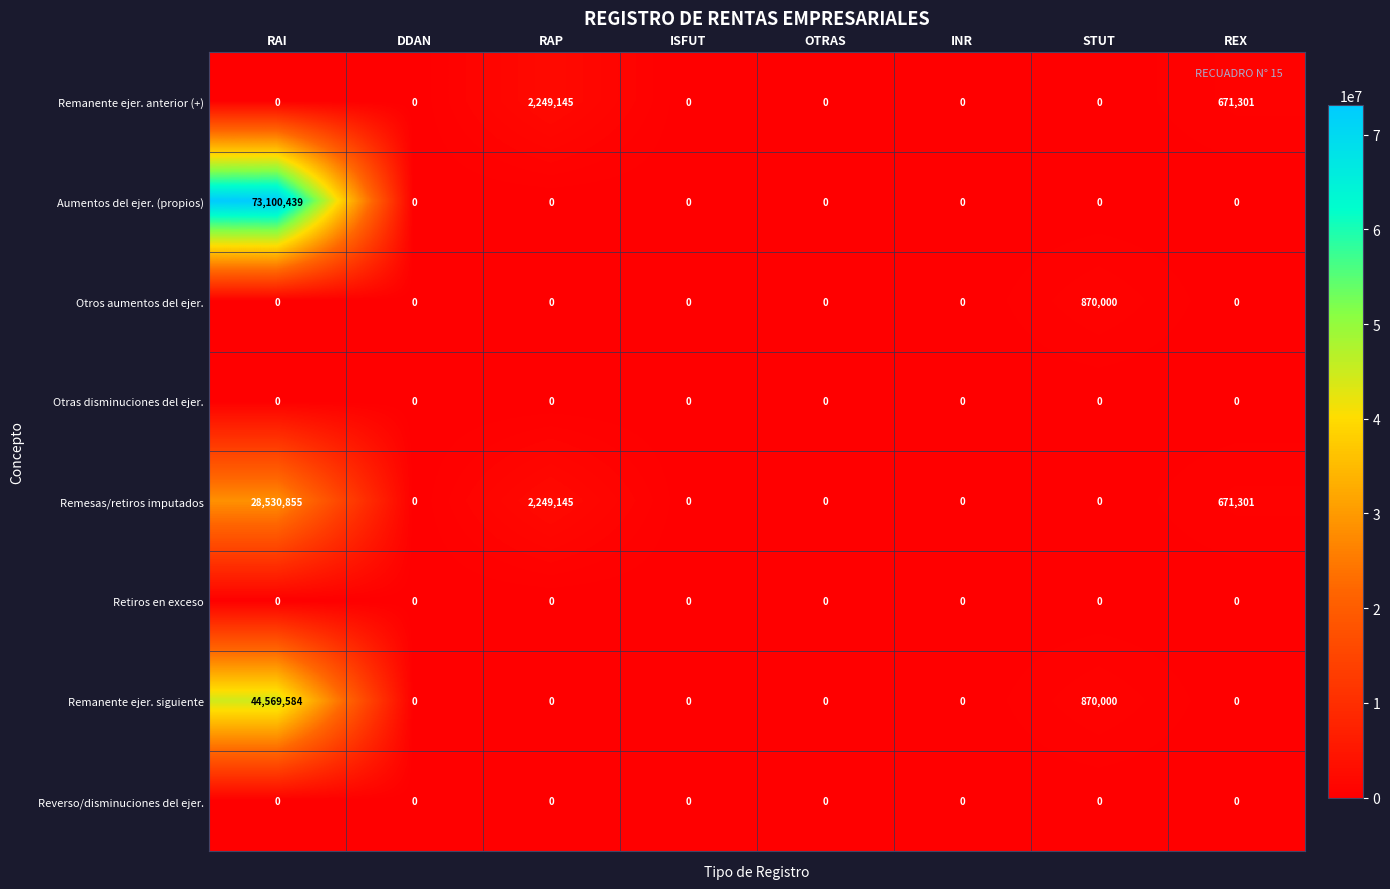

True or false: Retiros en exceso has a value of 0 at REX.

True